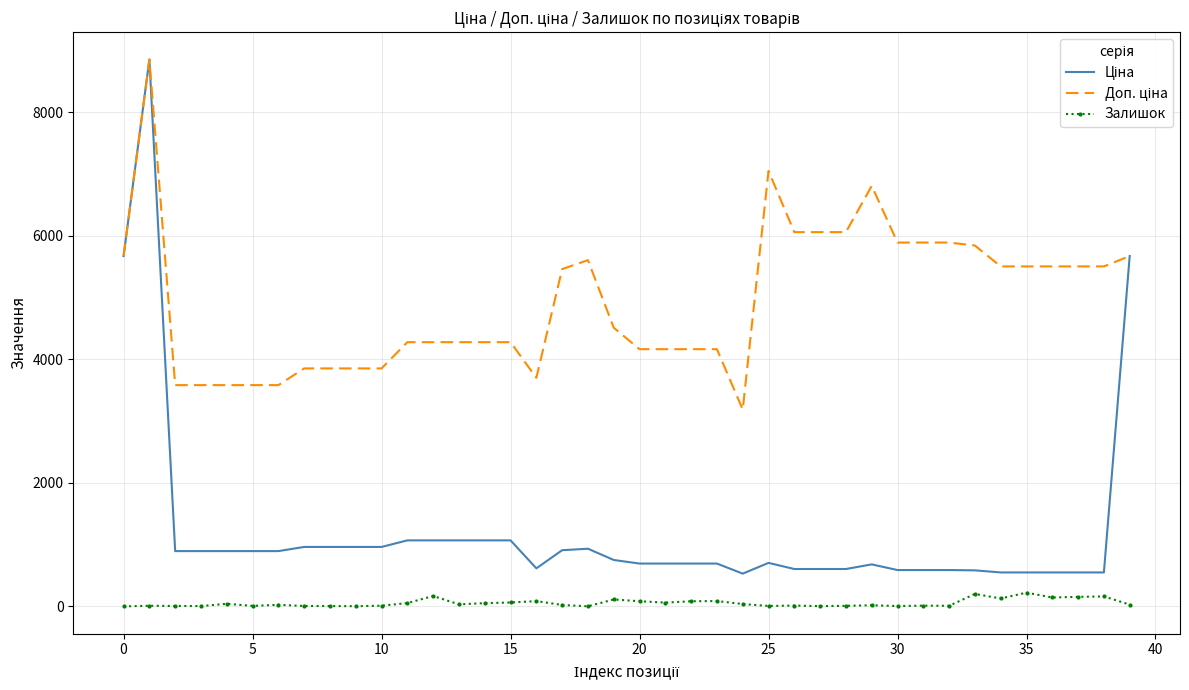

What is the maximum value shown in the chart?

8856.7